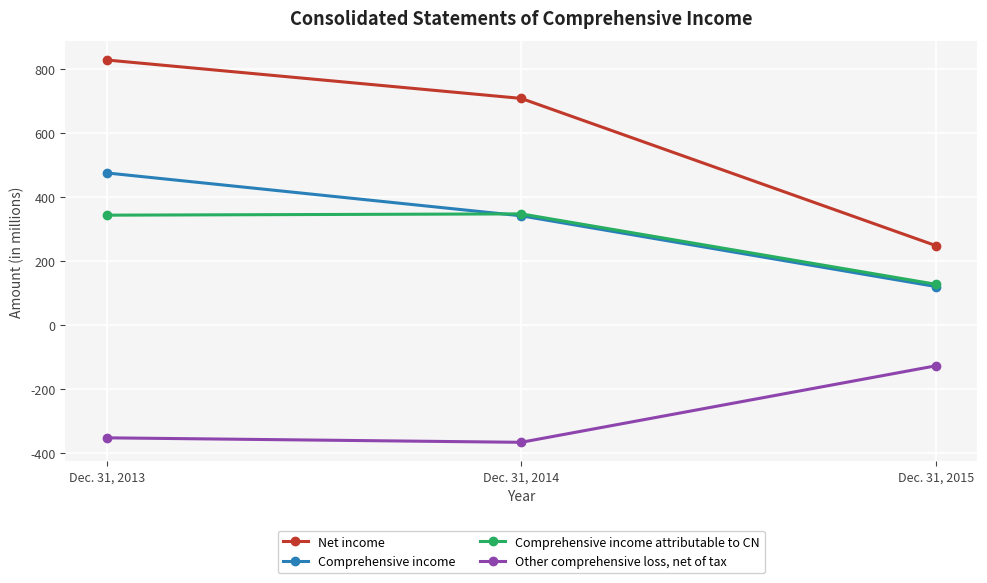

The Comprehensive income attributable to CN series shows 347 at Dec. 31, 2014. True or false?

True